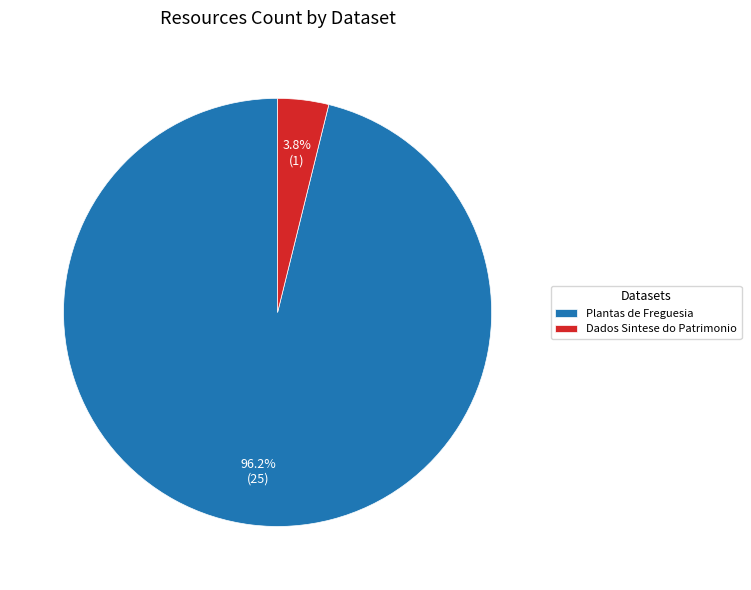

Which has a higher value, Plantas de Freguesia or Dados Sintese do Patrimonio?

Plantas de Freguesia